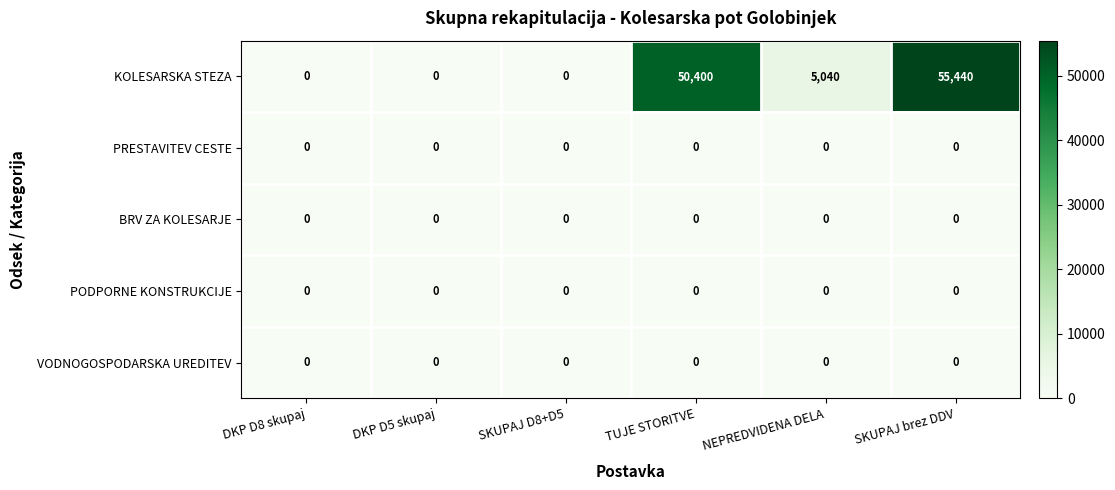

Is it true that KOLESARSKA STEZA equals 0 at DKP D8 skupaj?

True